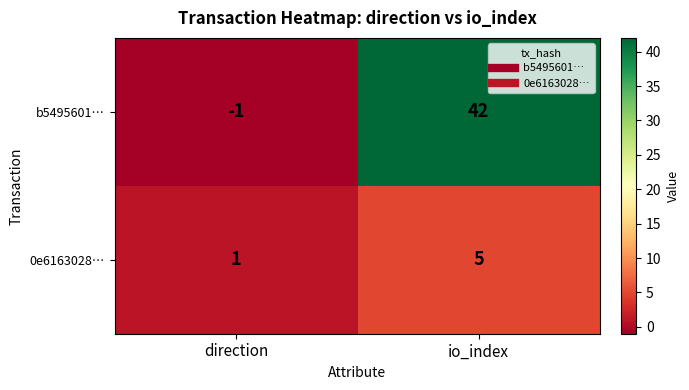

List the series in order of their peak value, lowest first.

0e6163028…, b5495601…